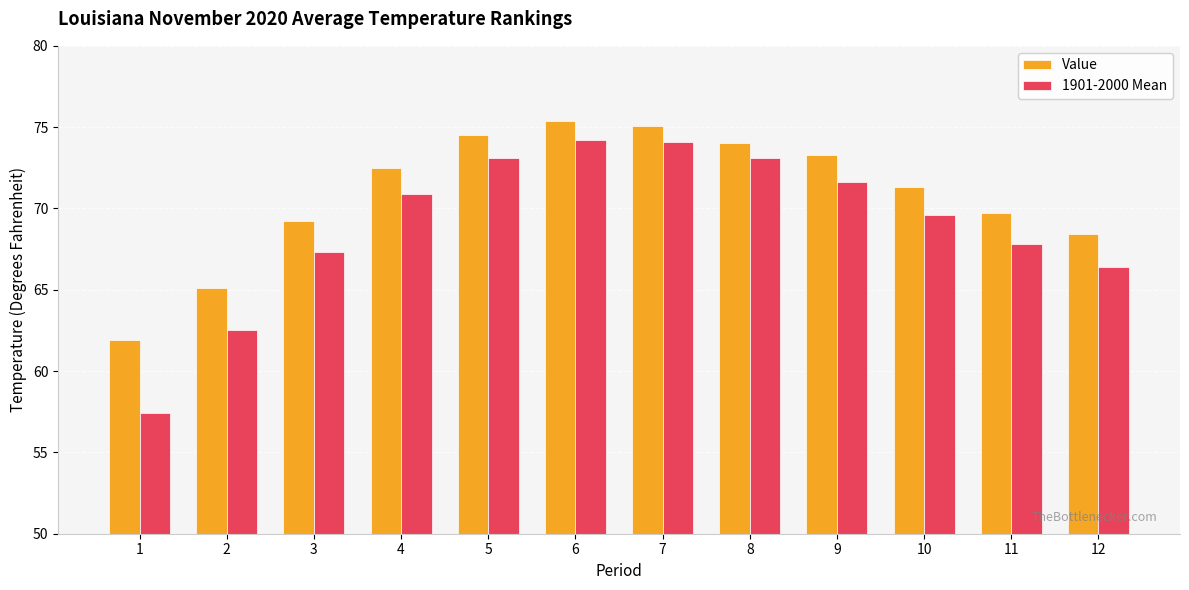

How many groups of bars are there?

12